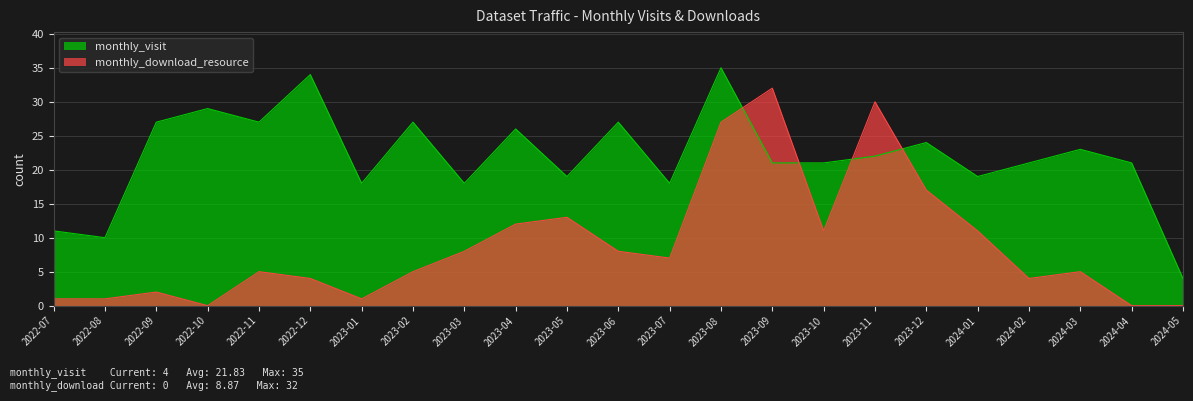

Reading right to left, what are all the values shown in this chart?

monthly_visit: 4	21	23	21	19	24	22	21	21	35	18	27	19	26	18	27	18	34	27	29	27	10	11
monthly_download_resource: 0	0	5	4	11	17	30	11	32	27	7	8	13	12	8	5	1	4	5	0	2	1	1